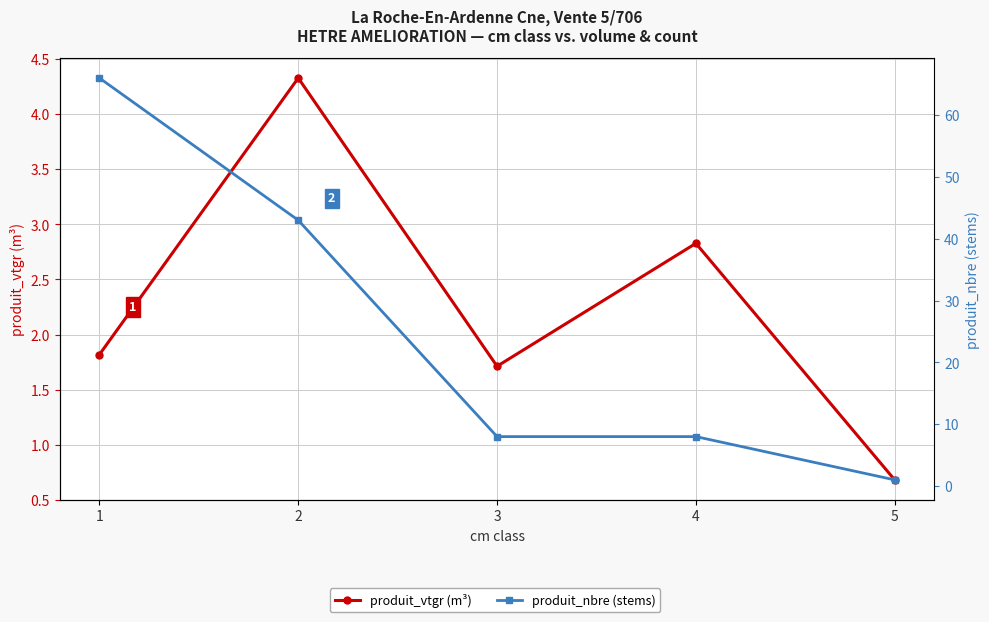

List the labels in order of produit_nbre (stems) value, largest first.

1, 2, 3, 4, 5